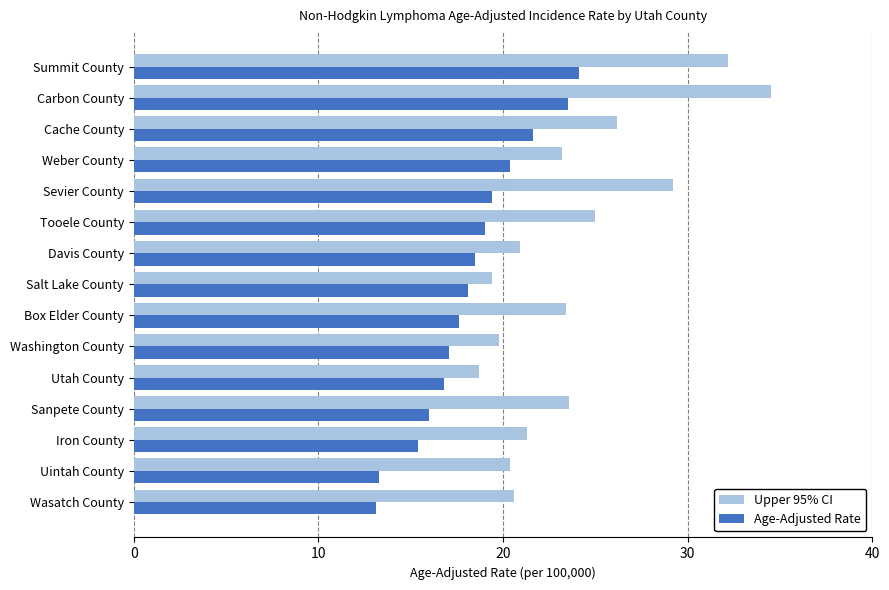

Which series has the widest spread of values?

Upper 95% CI